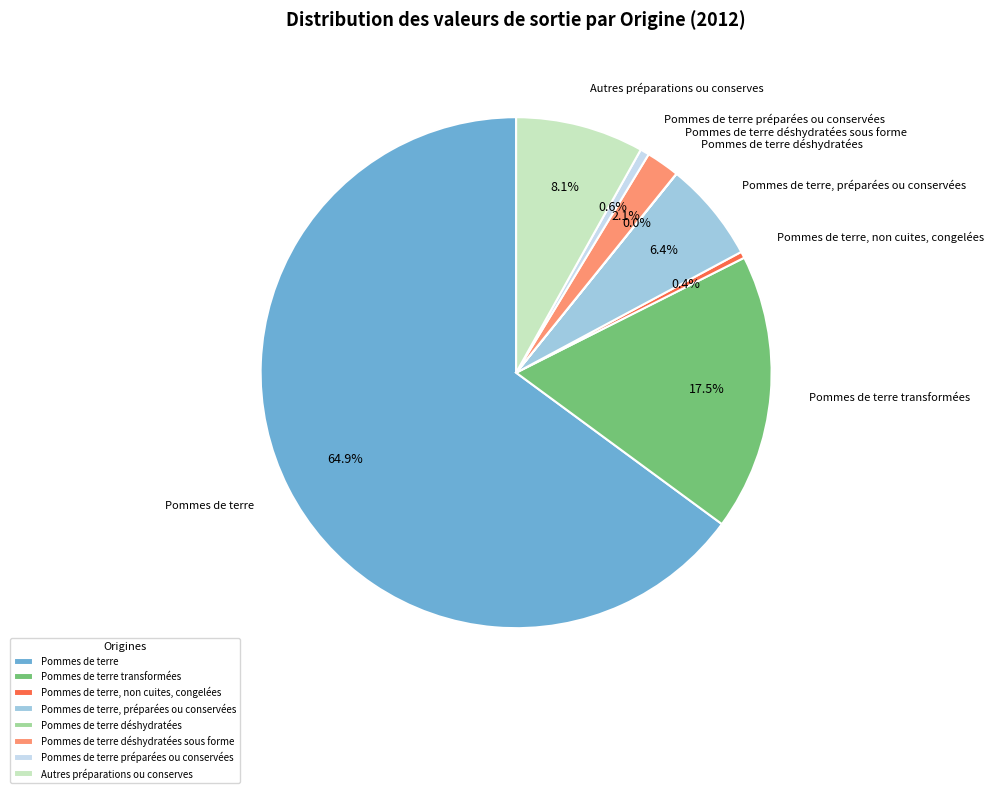

What percentage do Pommes de terre transformées and Pommes de terre, non cuites, congelées together represent?

17.9%